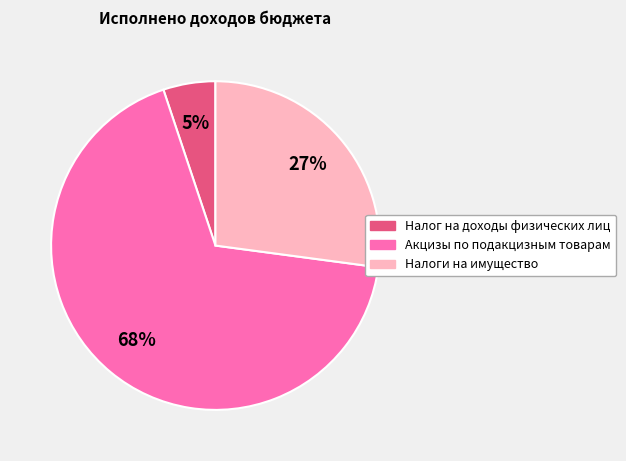

What is the ratio of the value at Акцизы по подакцизным товарам to the value at Налоги на имущество?

2.5